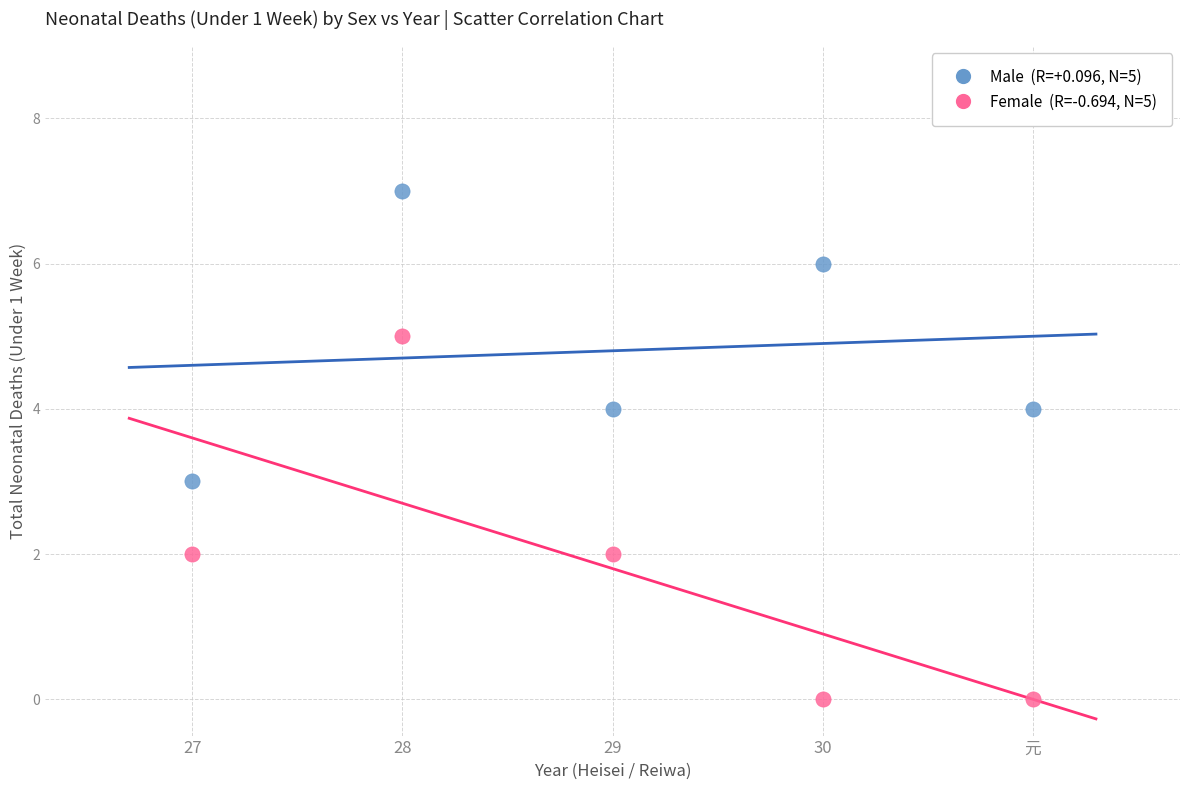

Across all data points, what is the range of X values (max minus min)?

4